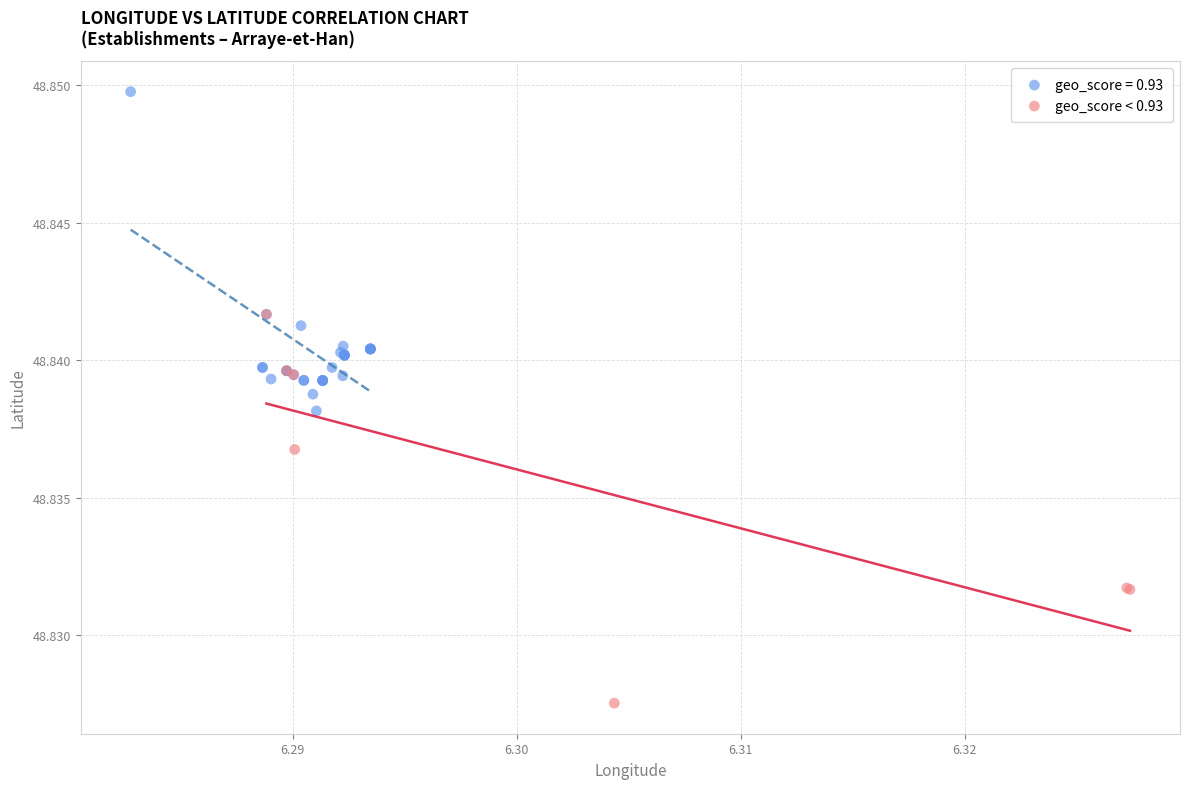

Which series contains the highest Y value?

geo_score = 0.93